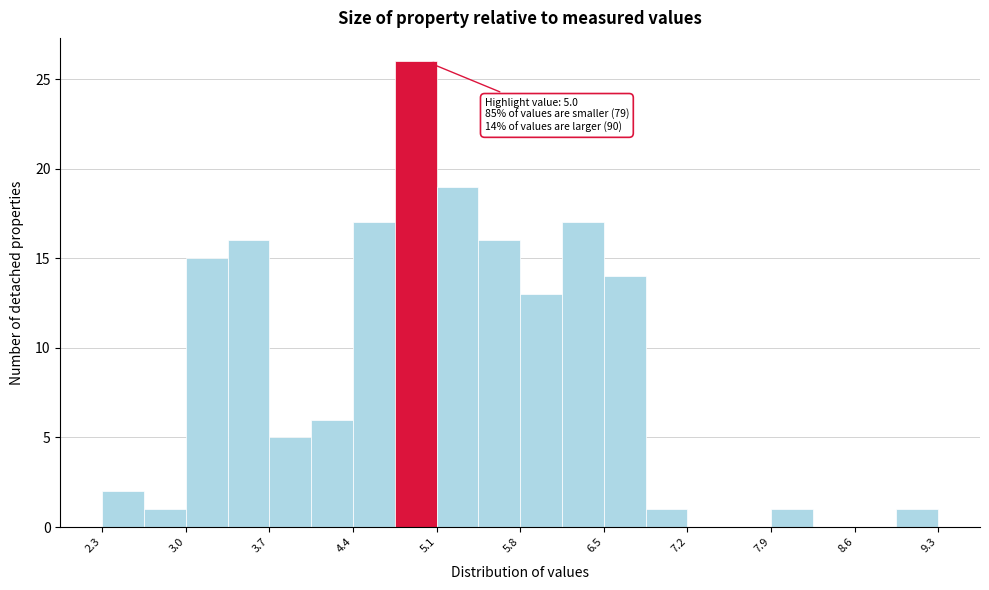

Around what value on the x-axis is the tallest bar? Give the approximate position of its centre, as read against the axis.

4.9